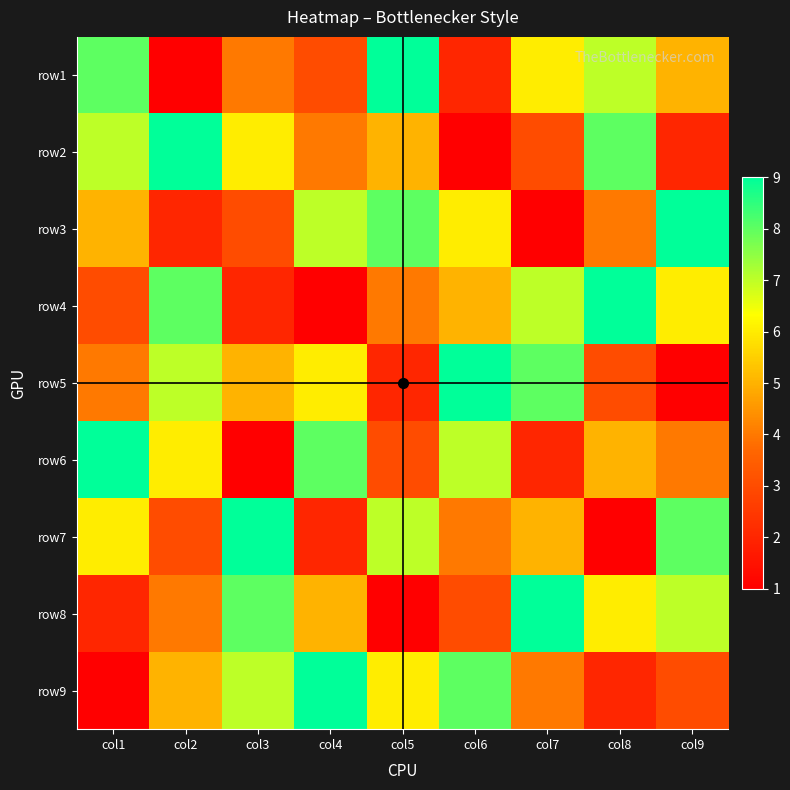

Reading left to right, transcribe all the data shown in this chart.

row1: col1=8	col2=1	col3=4	col4=3	col5=9	col6=2	col7=6	col8=7	col9=5
row2: col1=7	col2=9	col3=6	col4=4	col5=5	col6=1	col7=3	col8=8	col9=2
row3: col1=5	col2=2	col3=3	col4=7	col5=8	col6=6	col7=1	col8=4	col9=9
row4: col1=3	col2=8	col3=2	col4=1	col5=4	col6=5	col7=7	col8=9	col9=6
row5: col1=4	col2=7	col3=5	col4=6	col5=2	col6=9	col7=8	col8=3	col9=1
row6: col1=9	col2=6	col3=1	col4=8	col5=3	col6=7	col7=2	col8=5	col9=4
row7: col1=6	col2=3	col3=9	col4=2	col5=7	col6=4	col7=5	col8=1	col9=8
row8: col1=2	col2=4	col3=8	col4=5	col5=1	col6=3	col7=9	col8=6	col9=7
row9: col1=1	col2=5	col3=7	col4=9	col5=6	col6=8	col7=4	col8=2	col9=3